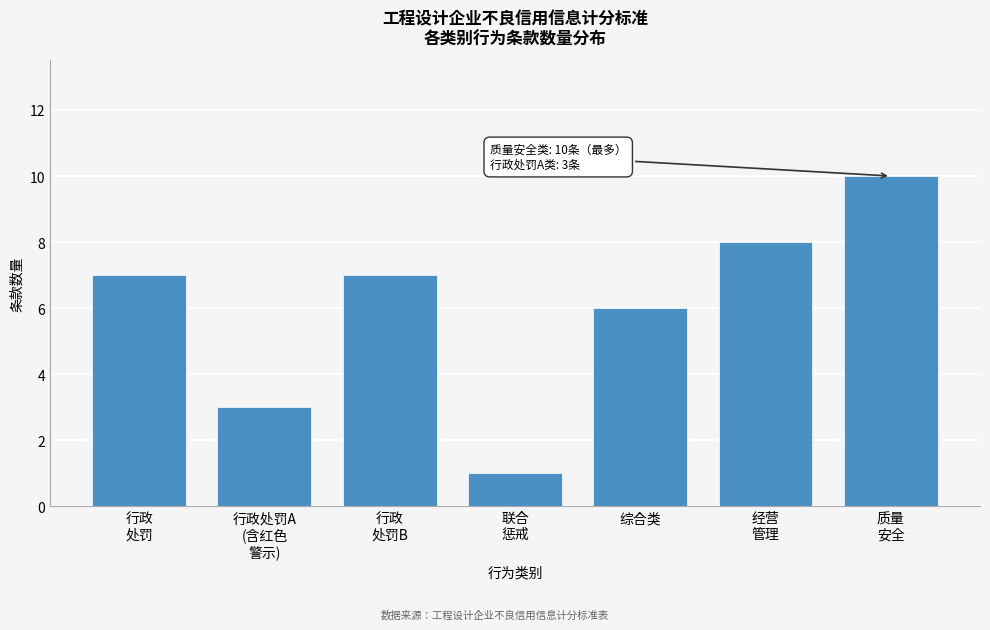

Reading left to right, list all the values displayed in this chart.

7	3	7	1	6	8	10